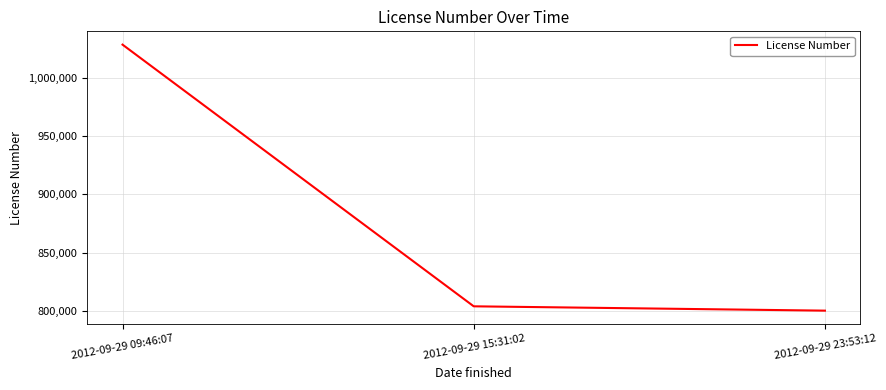

Reading right to left, transcribe all the data shown in this chart.

800137	803858	1028680